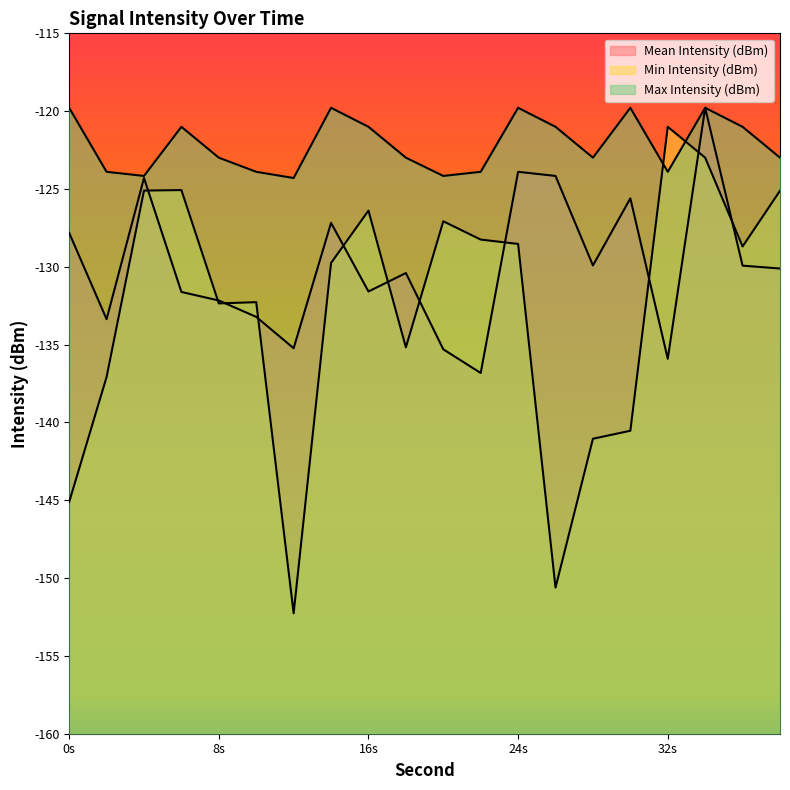

Reading right to left, transcribe all the data shown in this chart.

Mean Intensity (dBm): -130.1	-129.9	-119.8	-135.9	-125.6	-129.9	-124.2	-123.9	-136.8	-135.3	-130.4	-131.6	-127.2	-135.2	-133.2	-132.2	-131.6	-124.3	-133.4	-127.8
Min Intensity (dBm): -125.1	-128.7	-123.0	-121.0	-140.5	-141.0	-150.6	-128.5	-128.3	-127.1	-135.2	-126.4	-129.8	-152.3	-132.3	-132.4	-125.1	-125.1	-137.1	-145.1
Max Intensity (dBm): -123.0	-121.0	-119.8	-123.9	-119.8	-123.0	-121.0	-119.8	-123.9	-124.2	-123.0	-121.0	-119.8	-124.3	-123.9	-123.0	-121.0	-124.2	-123.9	-119.8